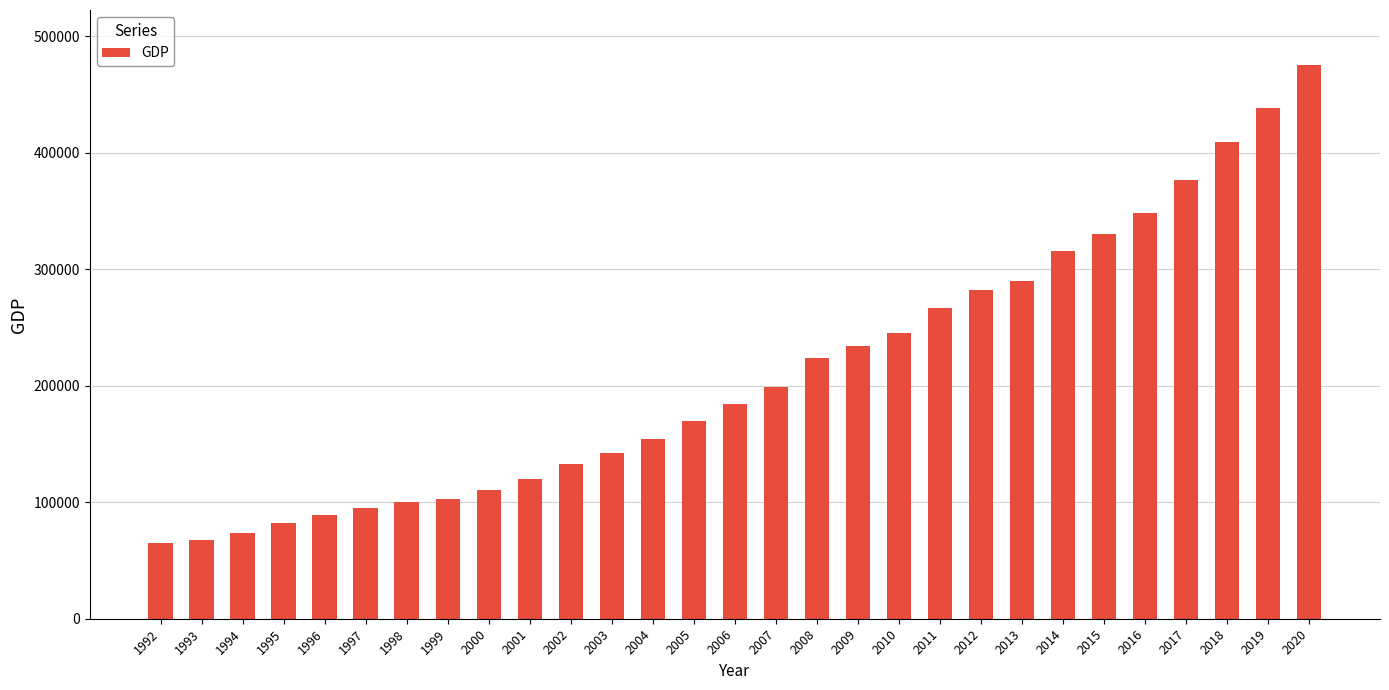

Reading left to right, list all the values displayed in this chart.

64939	67600	73949	82093	89120	95232	100147	102366	110128	120275	132601	142328	154455	169645	184688	198925	223475	233843	245102	266406	281845	289939	315821	329821	348106	376834	409159	437939	474885